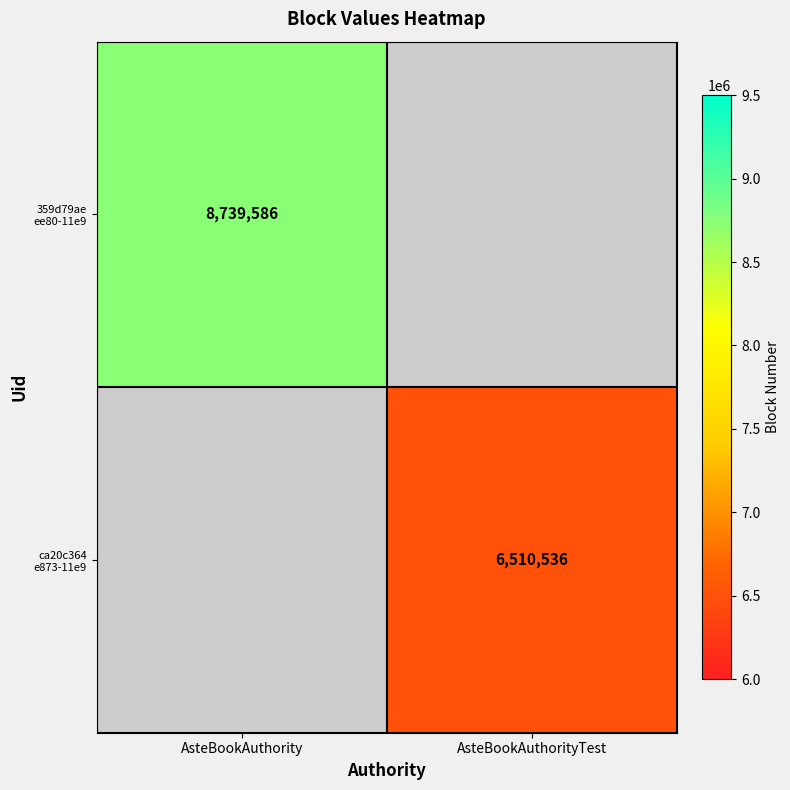

Rank the series by their average value, from highest to lowest.

359d79ae ee80-11e9, ca20c364 e873-11e9